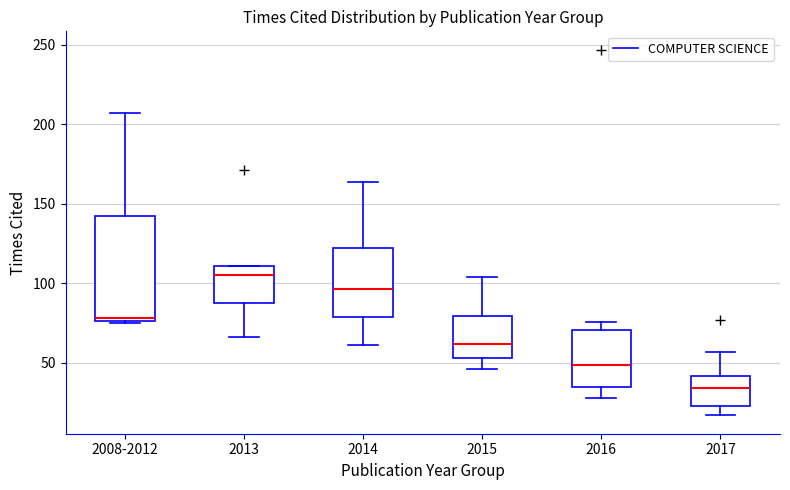

Which box's median line is the highest?

2013